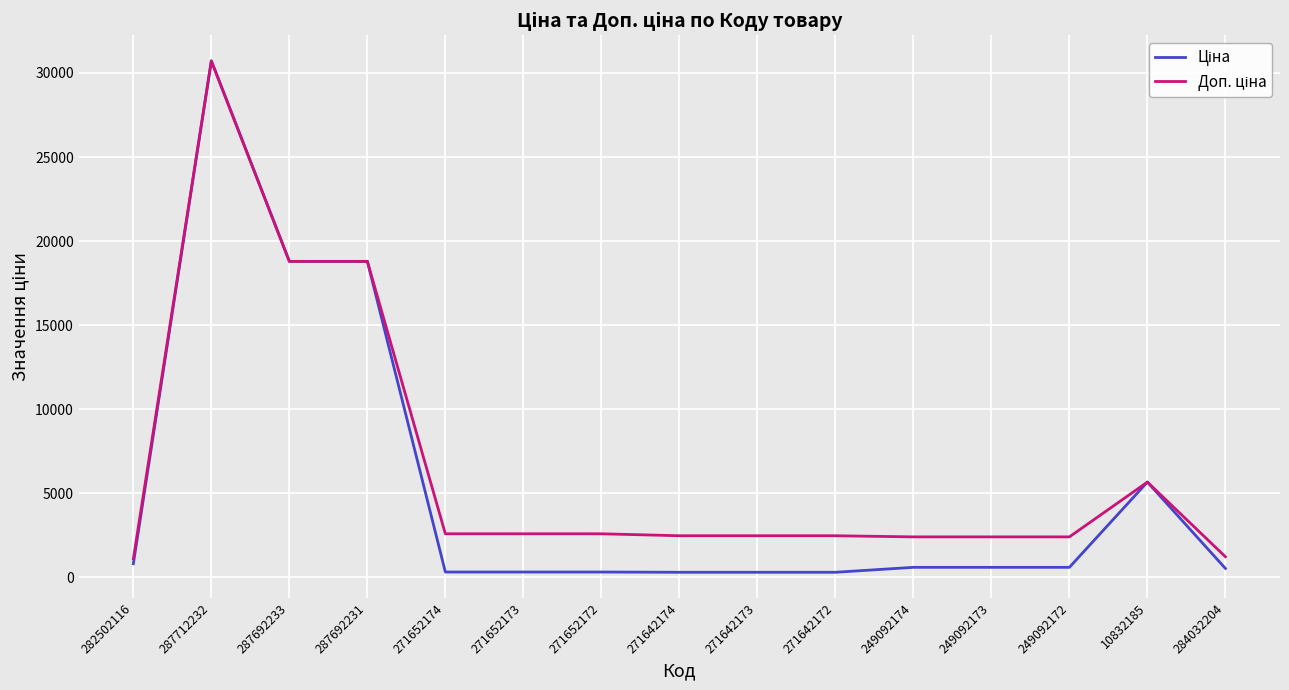

Which category has the highest value across all series?

287712232